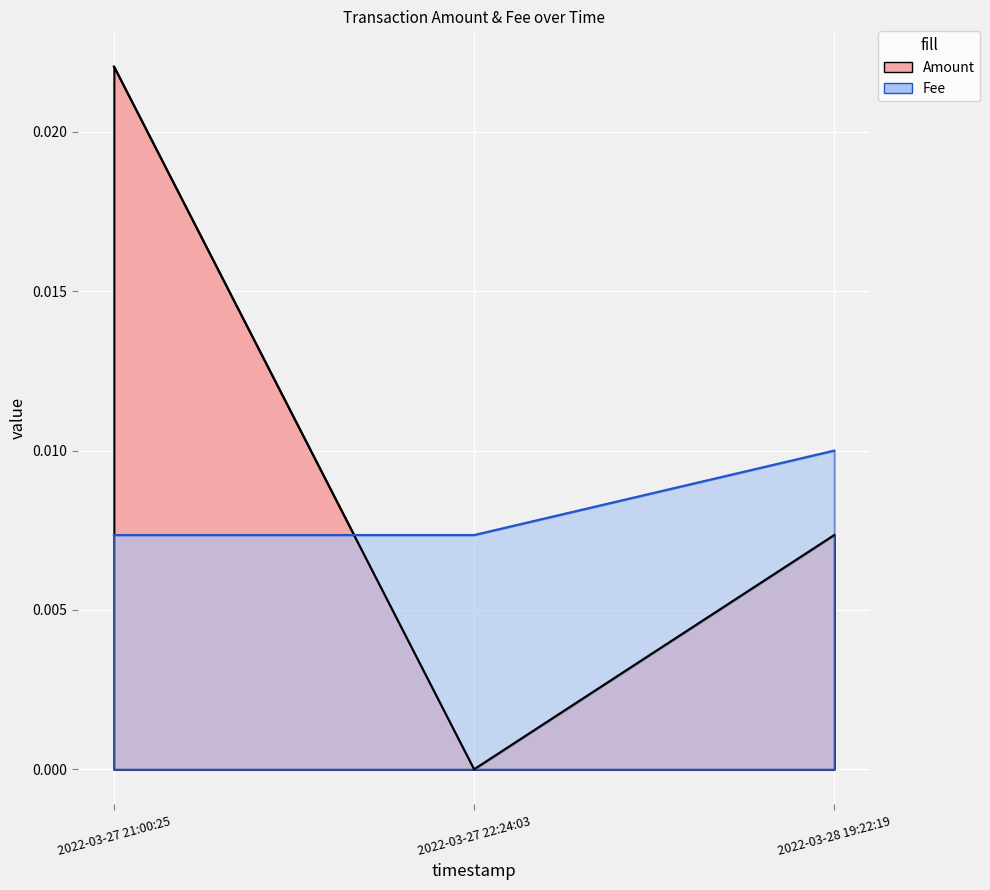

What are all the series names shown in the legend?

Amount, Fee